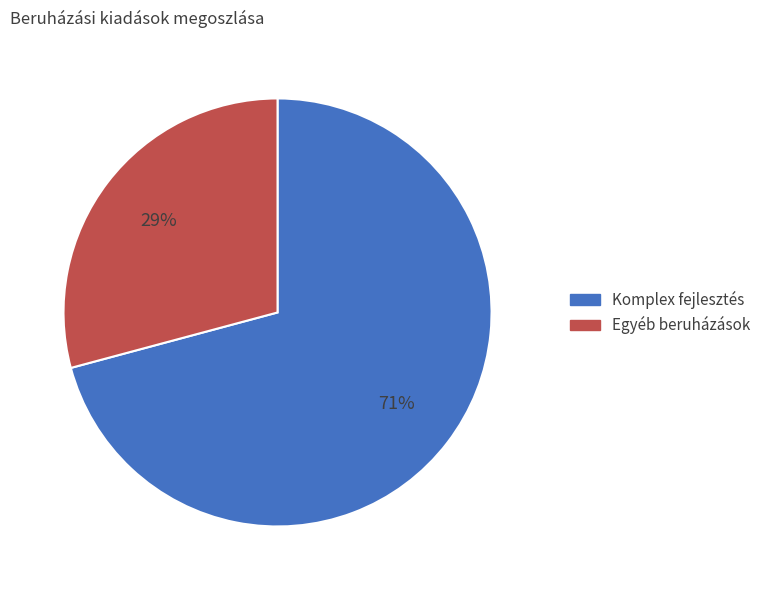

To the nearest percent, what portion does Komplex fejlesztés represent?

71%